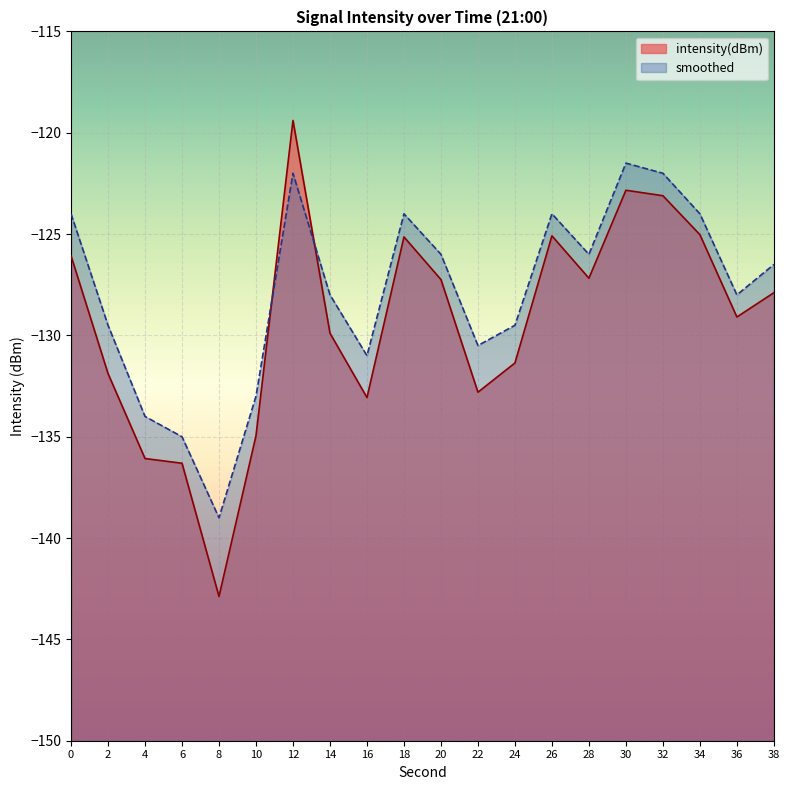

Reading right to left, list all the values displayed in this chart.

intensity(dBm): -127.9	-129.1	-125.0	-123.1	-122.8	-127.2	-125.1	-131.4	-132.8	-127.2	-125.1	-133.1	-129.9	-119.4	-134.9	-142.9	-136.3	-136.1	-131.9	-126.1
smoothed: -126.5	-128.0	-124.0	-122.0	-121.5	-126.0	-124.0	-129.5	-130.5	-126.0	-124.0	-131.0	-128.0	-122.0	-133.0	-139.0	-135.0	-134.0	-129.5	-124.0